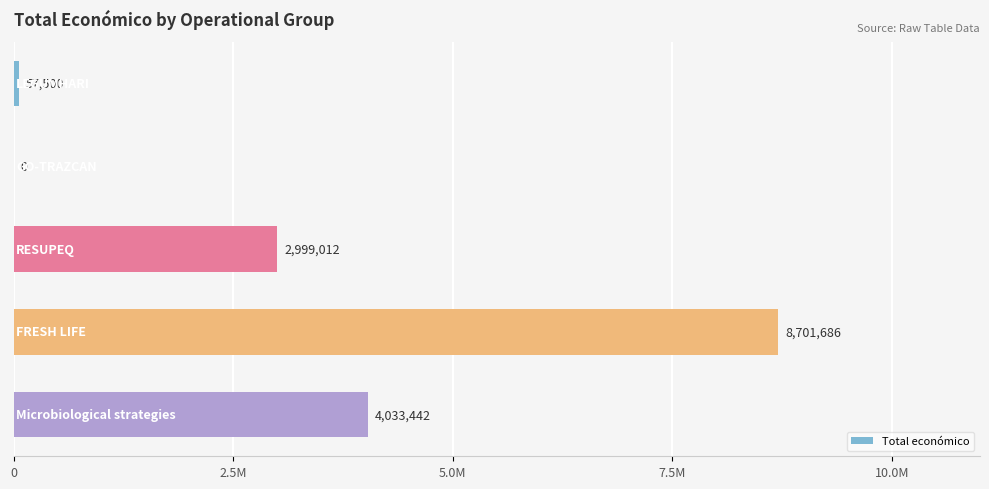

Are the bars horizontal?

Yes